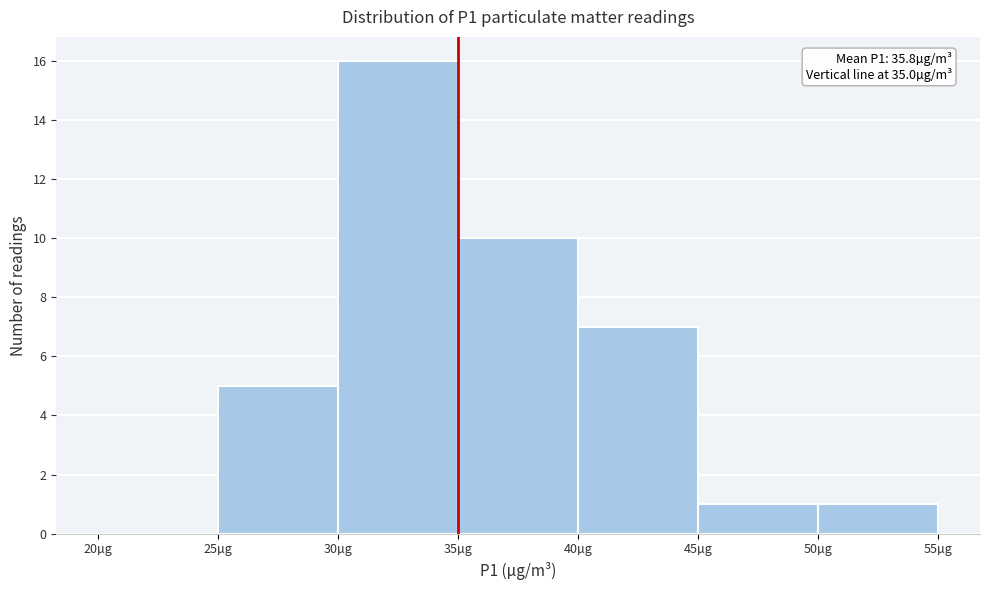

Which range on the x-axis has the tallest bar?

30 to 35